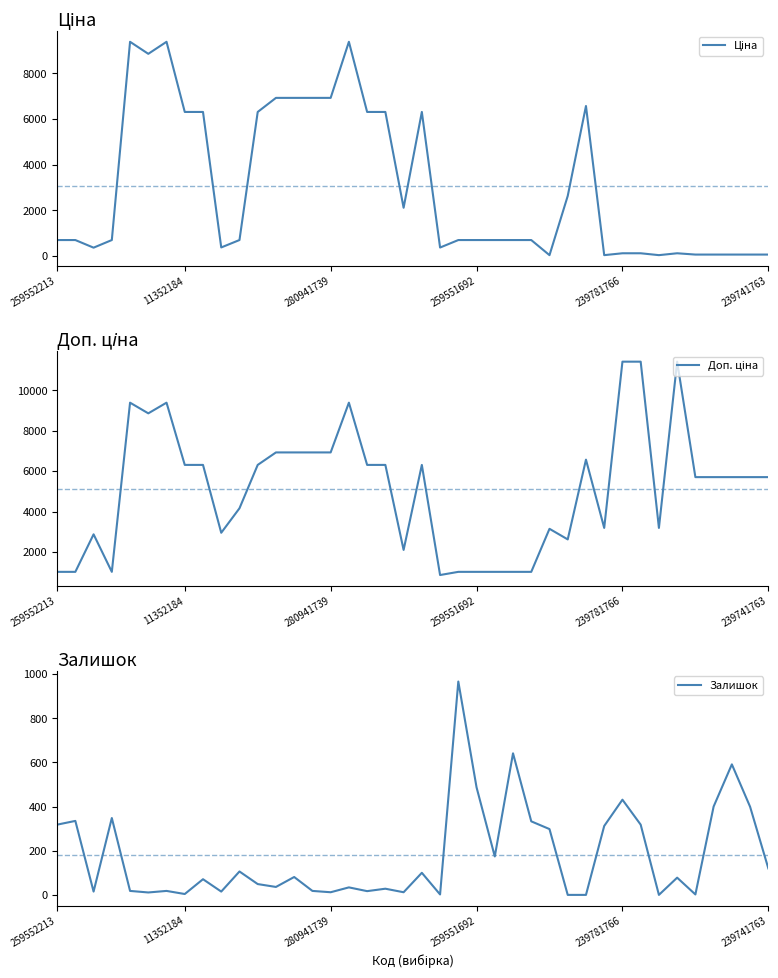

At which category is the sum across all series the highest?

16